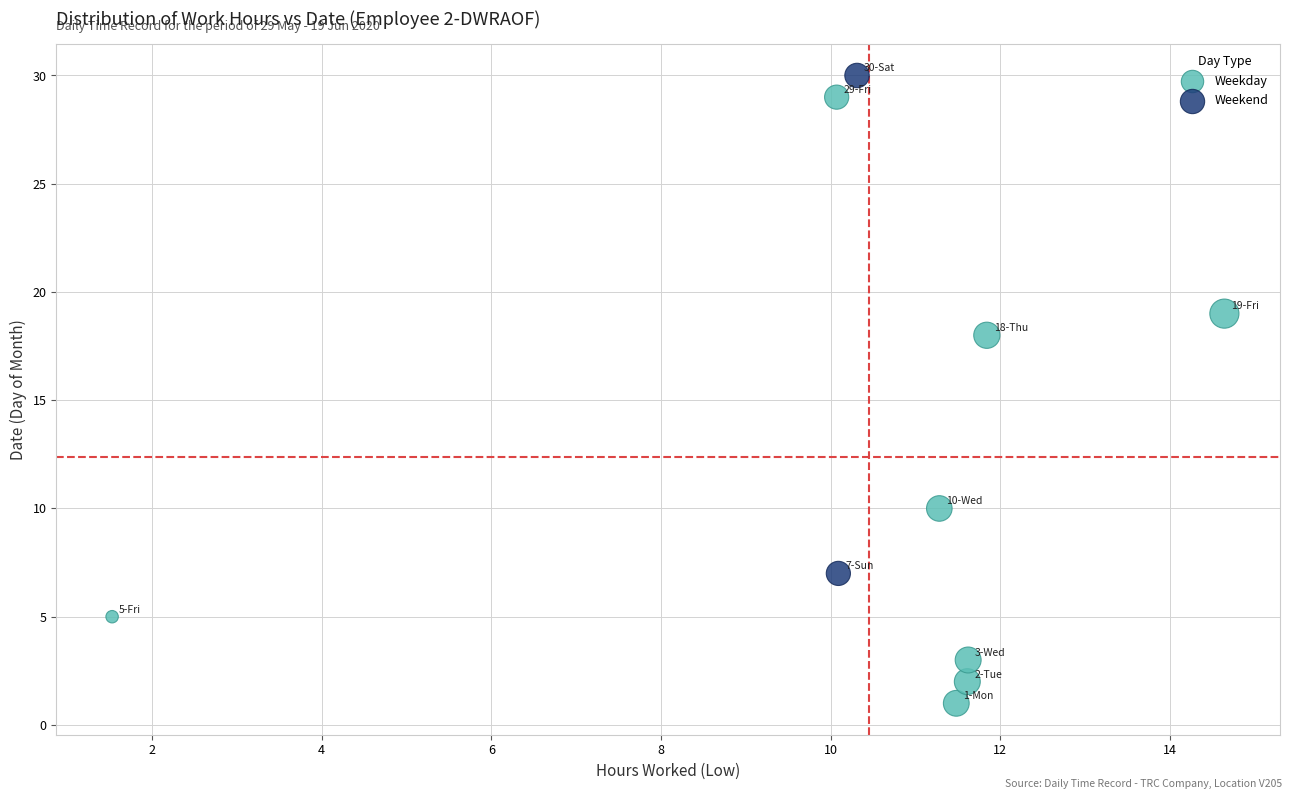

What are all the series names shown in the legend?

Weekday, Weekend